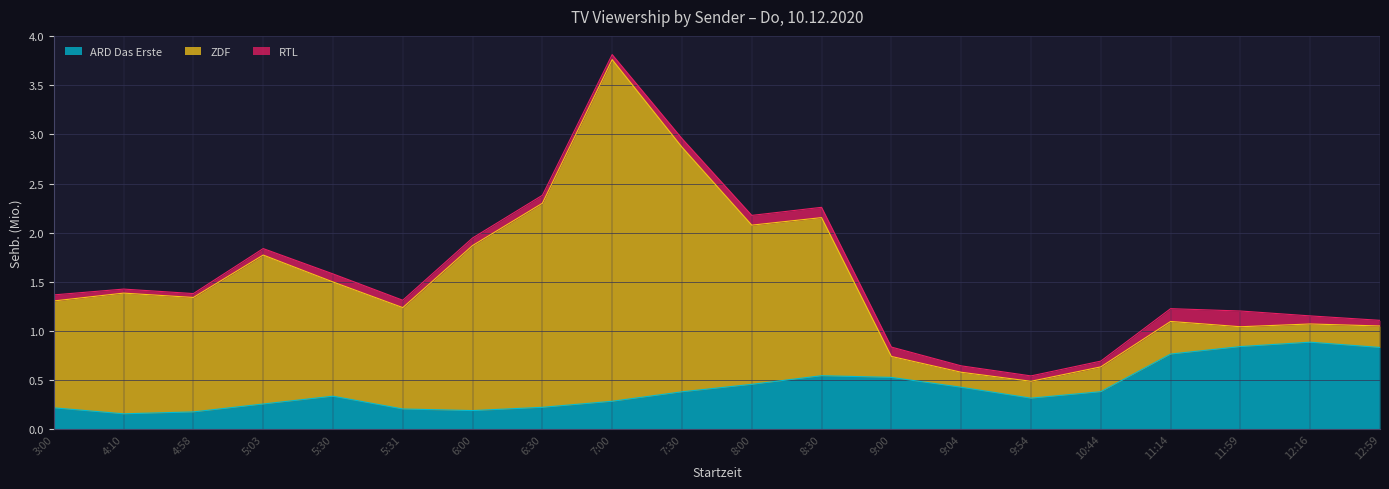

True or false: RTL and ARD Das Erste cross at least once.

False